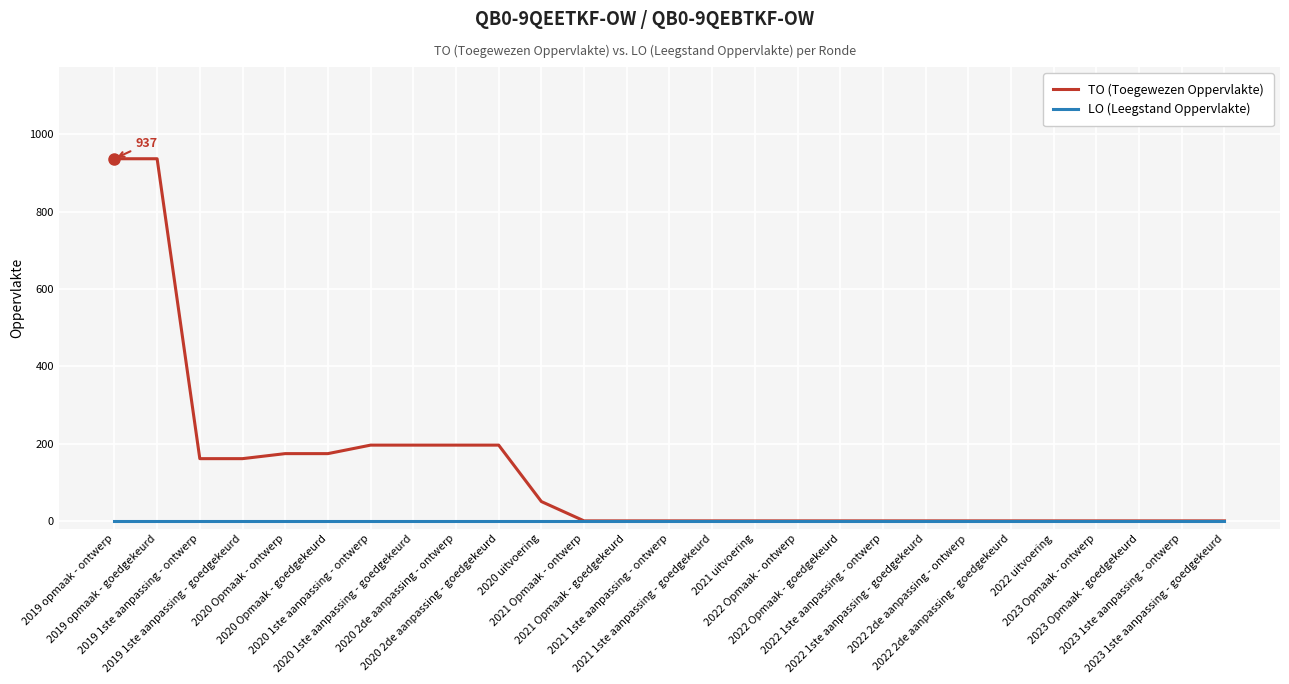

What is the difference between the highest and lowest values at 2020 Opmaak - ontwerp?

174